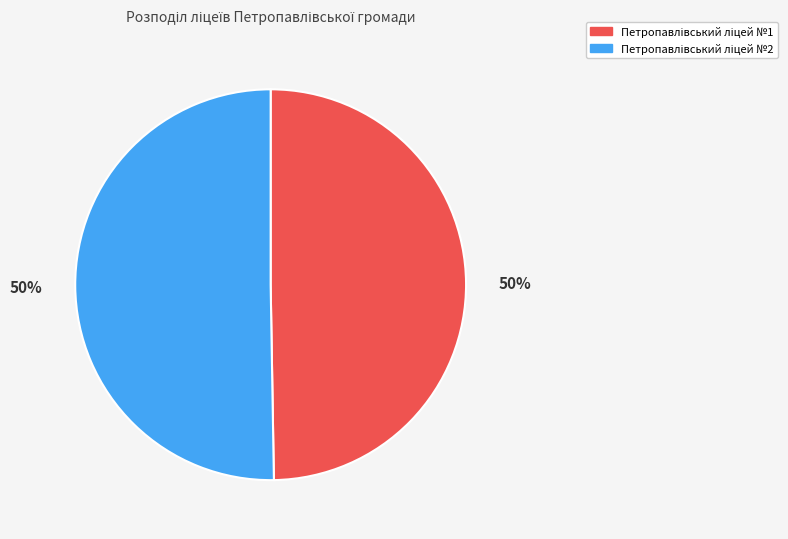

To the nearest percent, what is the average slice percentage?

50%